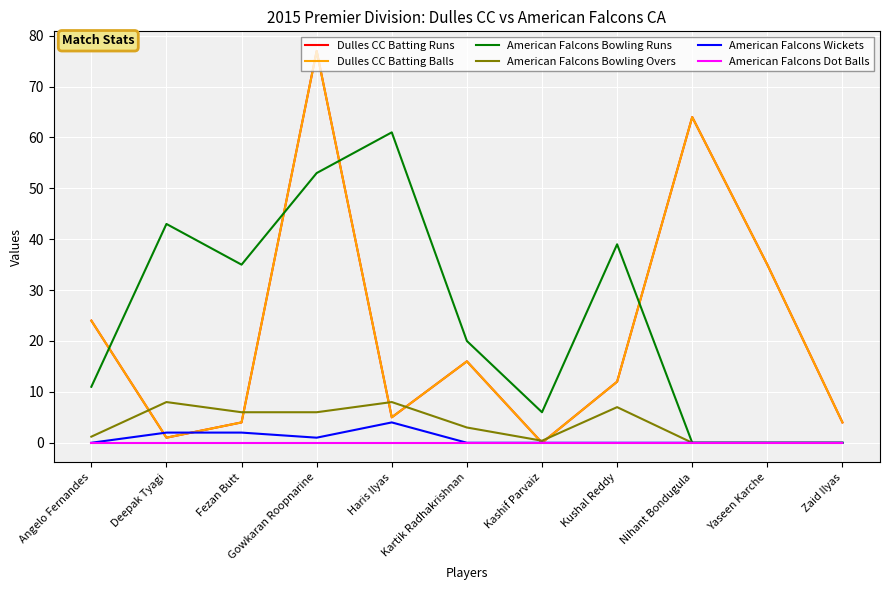

Does the chart have visible grid lines?

Yes